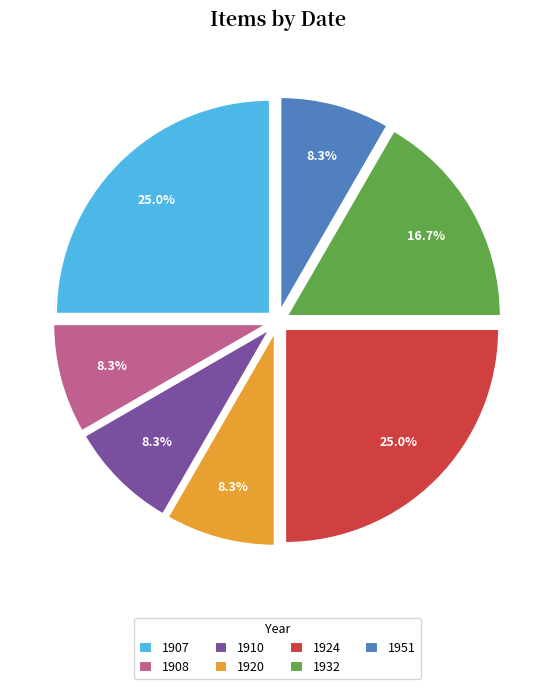

Is there any slice that represents more than half of the pie?

No